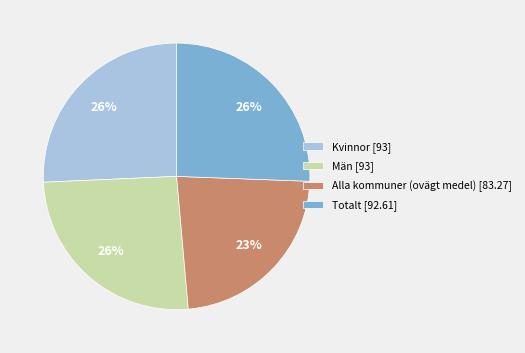

To the nearest percent, what portion does Totalt represent?

26%